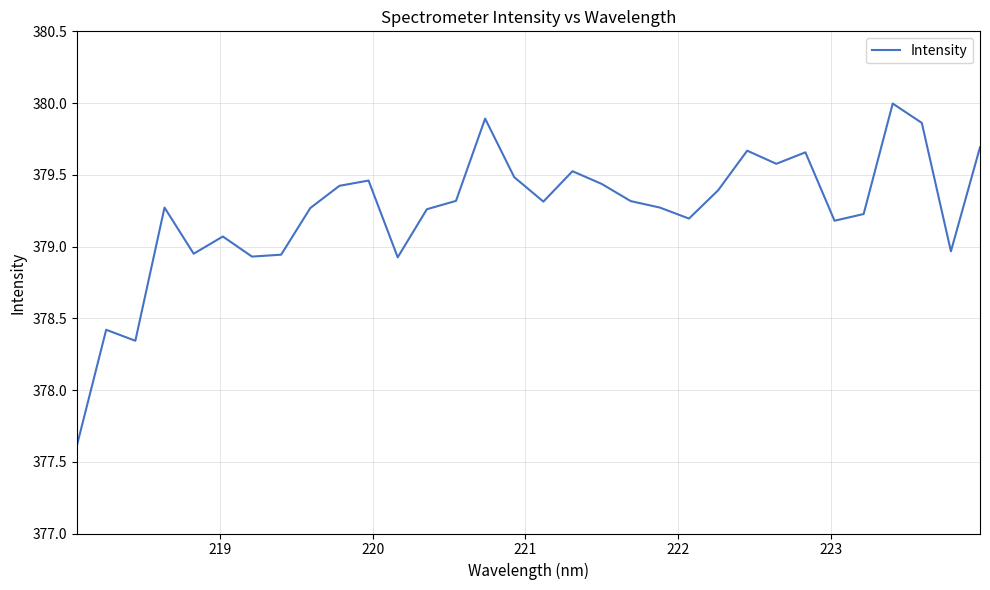

What is the maximum value shown in the chart?

380.0